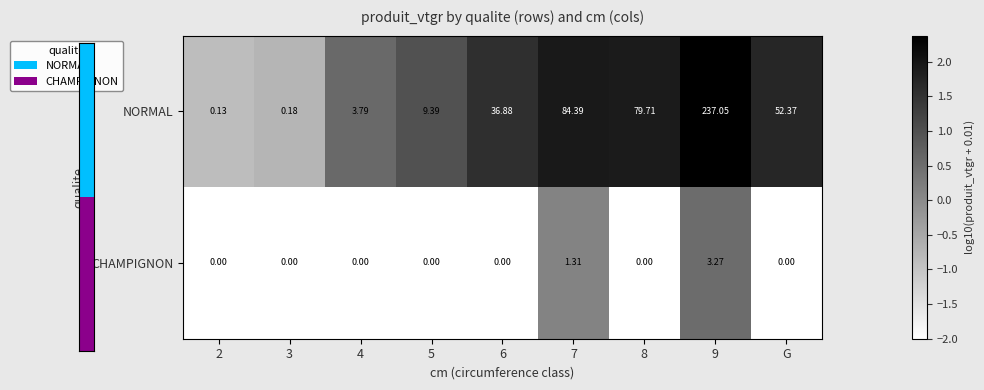

Which series has the largest total across all categories?

NORMAL